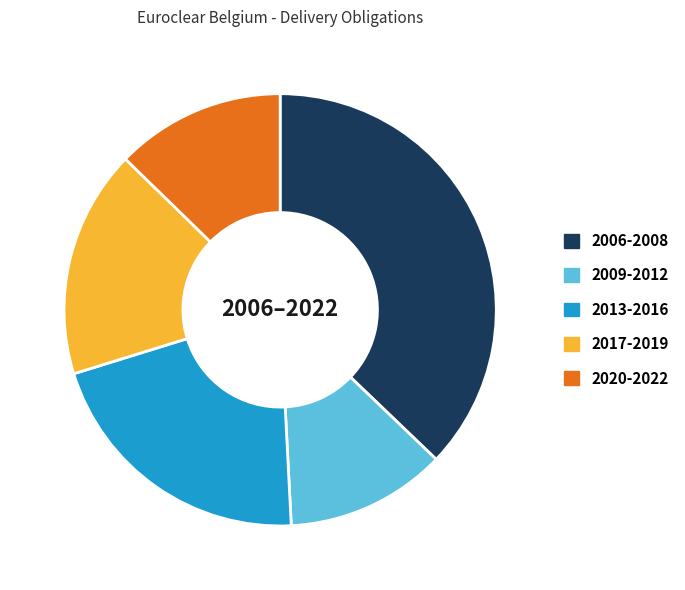

How many segments does this pie chart have?

5